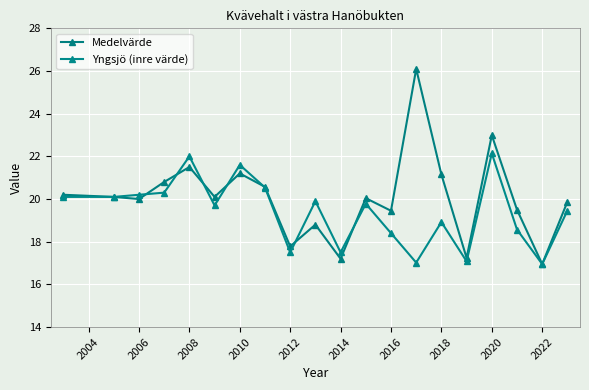

Which series ends up on top after the final intersection of Medelvärde and Yngsjö (inre värde)?

Medelvärde